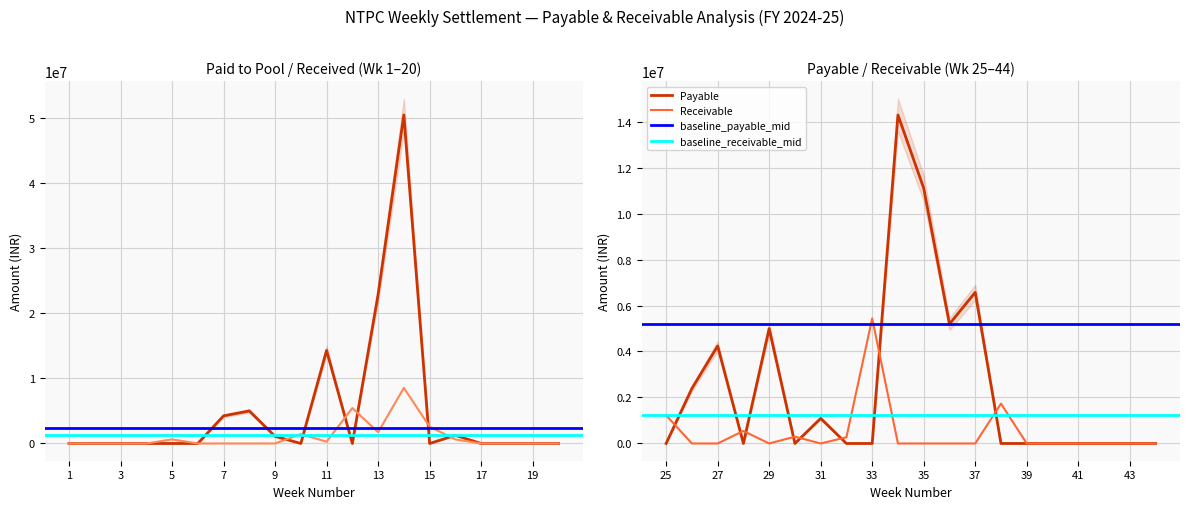

What is the highest value of the Payable series?

14285976